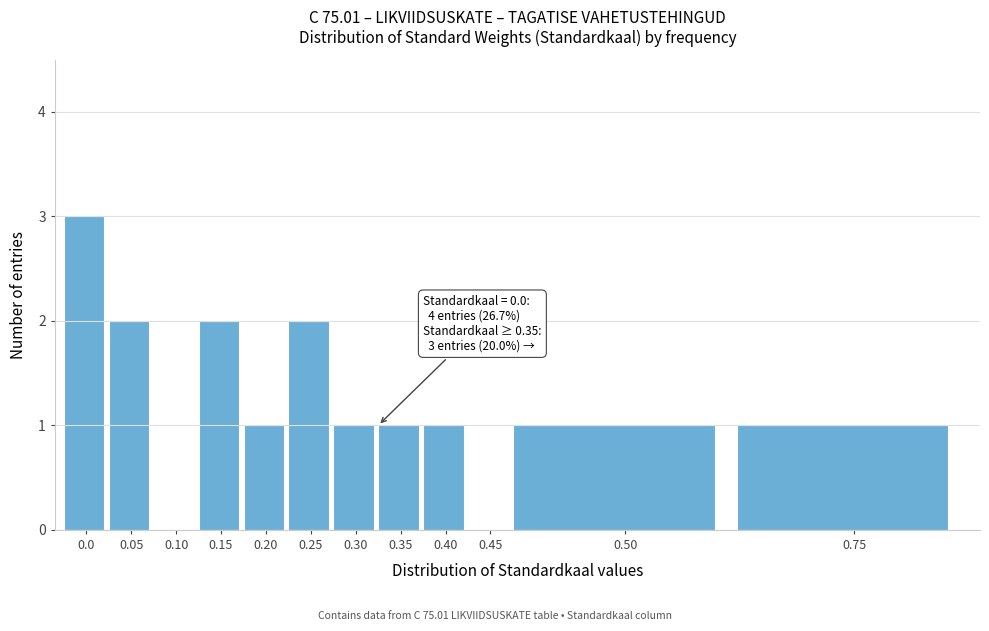

Reading left to right, list all the values displayed in this chart.

0.0=3	0.05=2	0.10=0	0.15=2	0.20=1	0.25=2	0.30=1	0.35=1	0.40=1	0.45=0	0.50=1	0.75=1